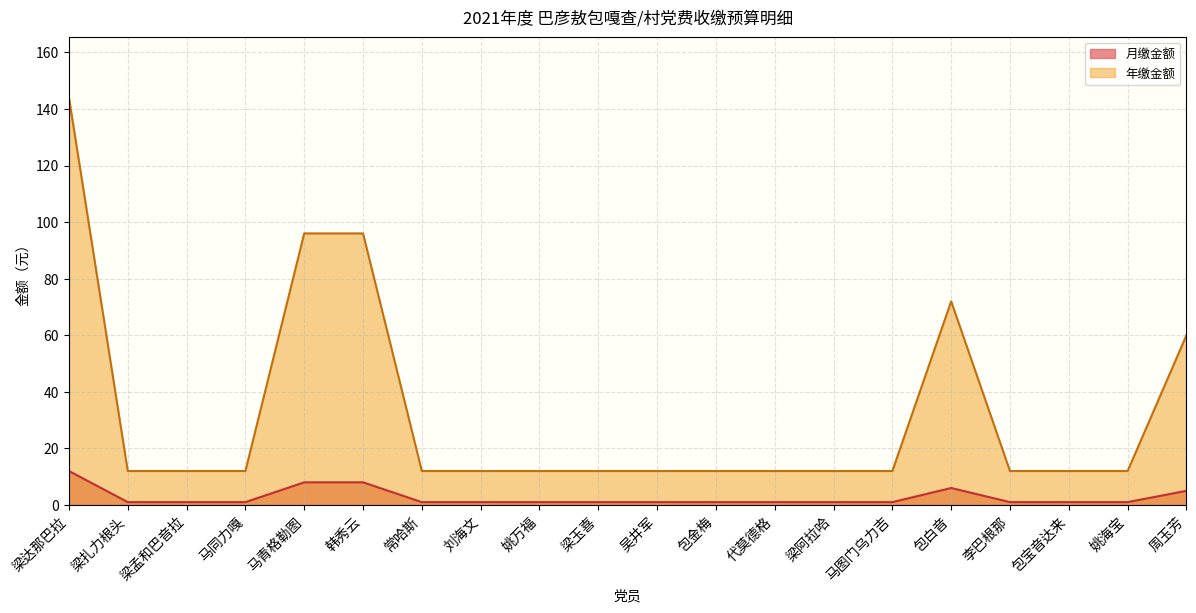

Is it true that 月缴金额 equals 2 at 包白音?

False